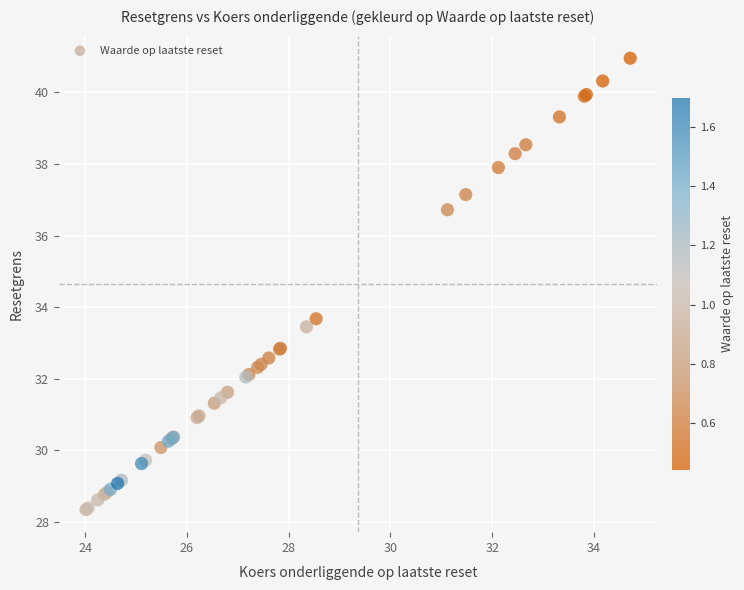

What Y value in the scatter plot is closest to 34?

33.7